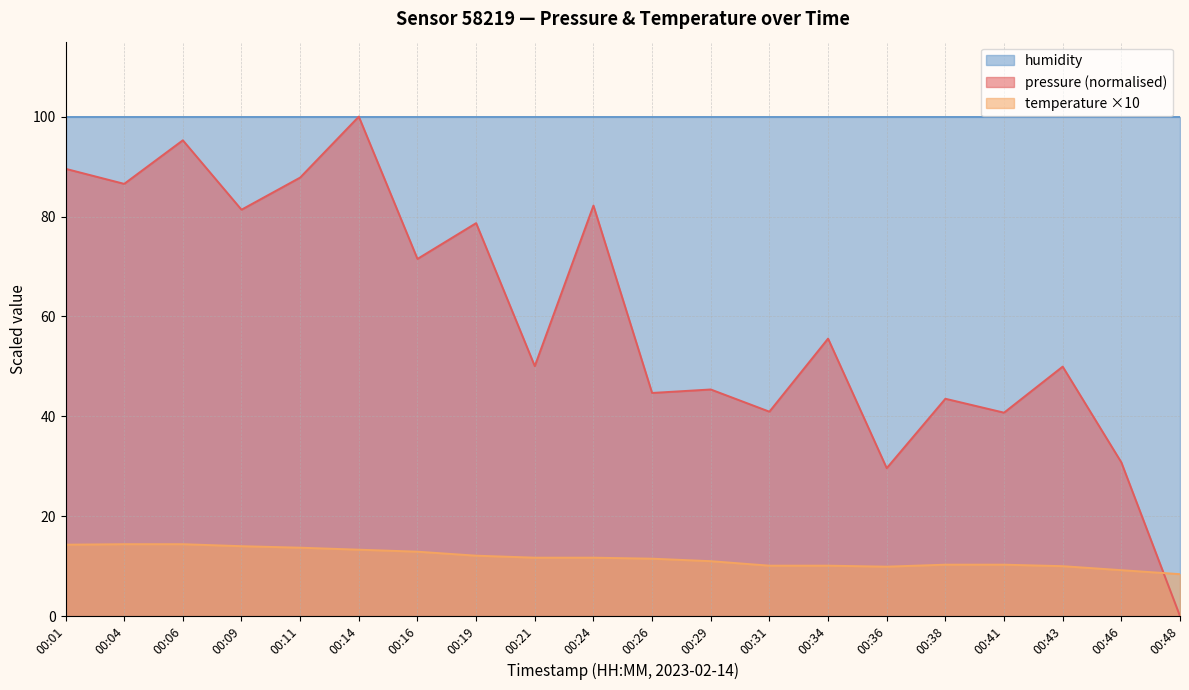

Which series has the largest range (max minus min)?

pressure (normalised)